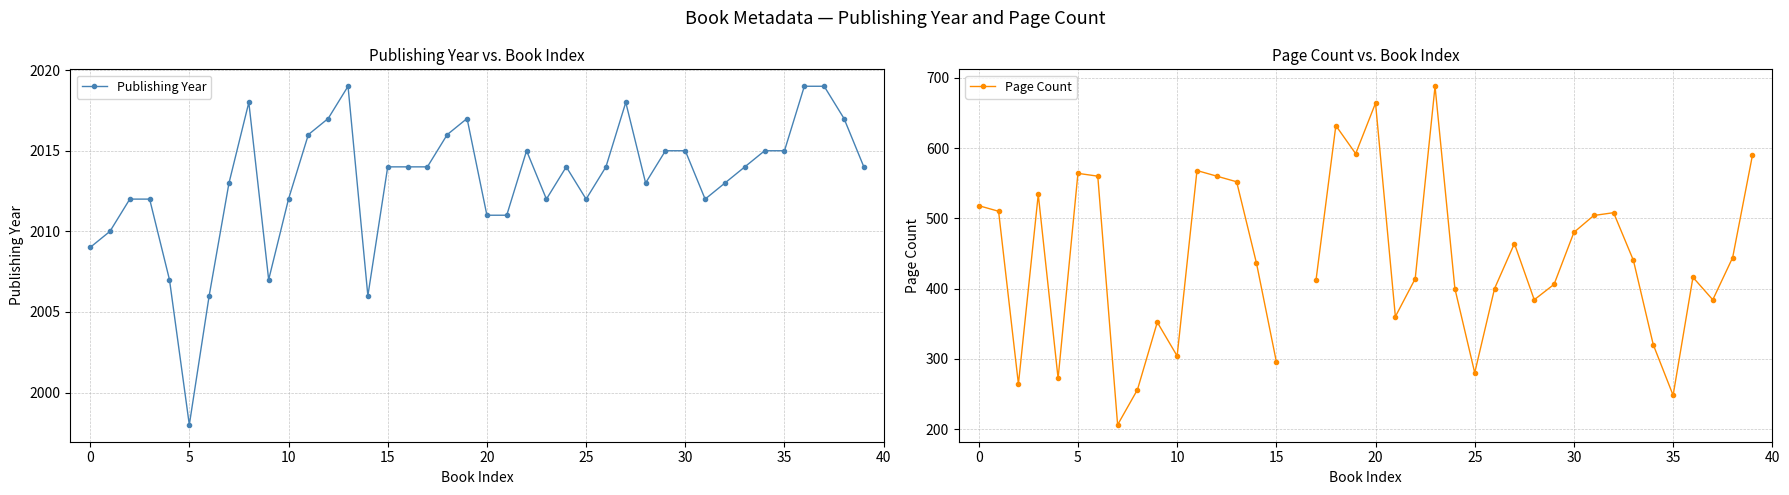

What is the difference between the highest and lowest values at 12?

1457.0